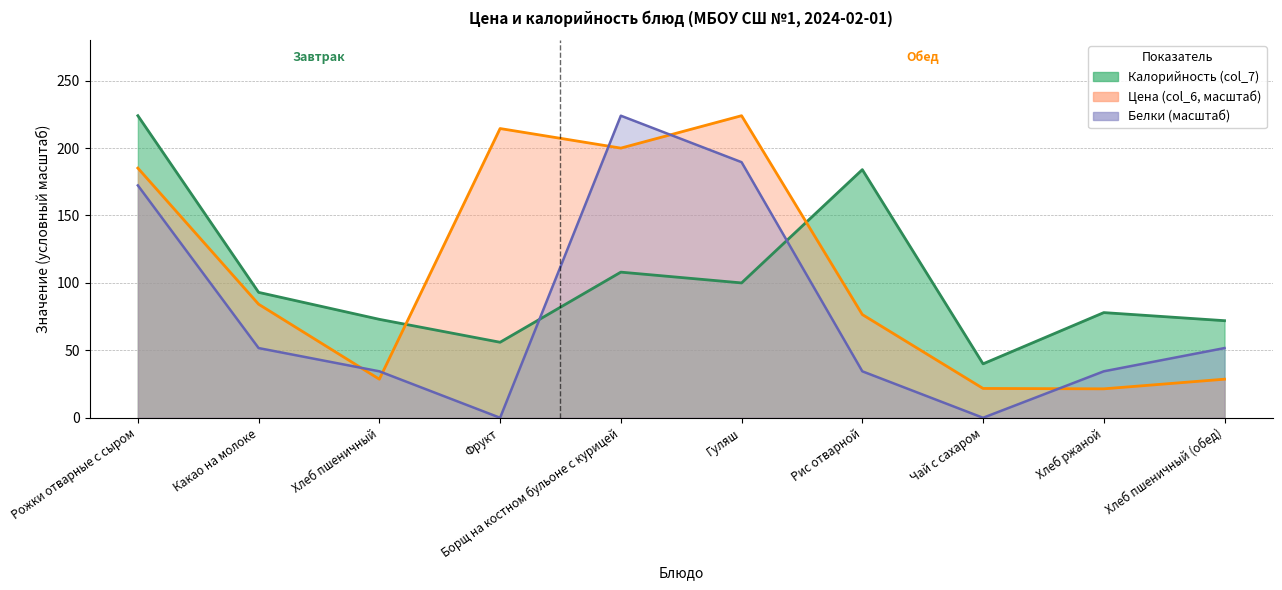

What is the approximate value of Цена (col_6) at Рис отварной?

76.6